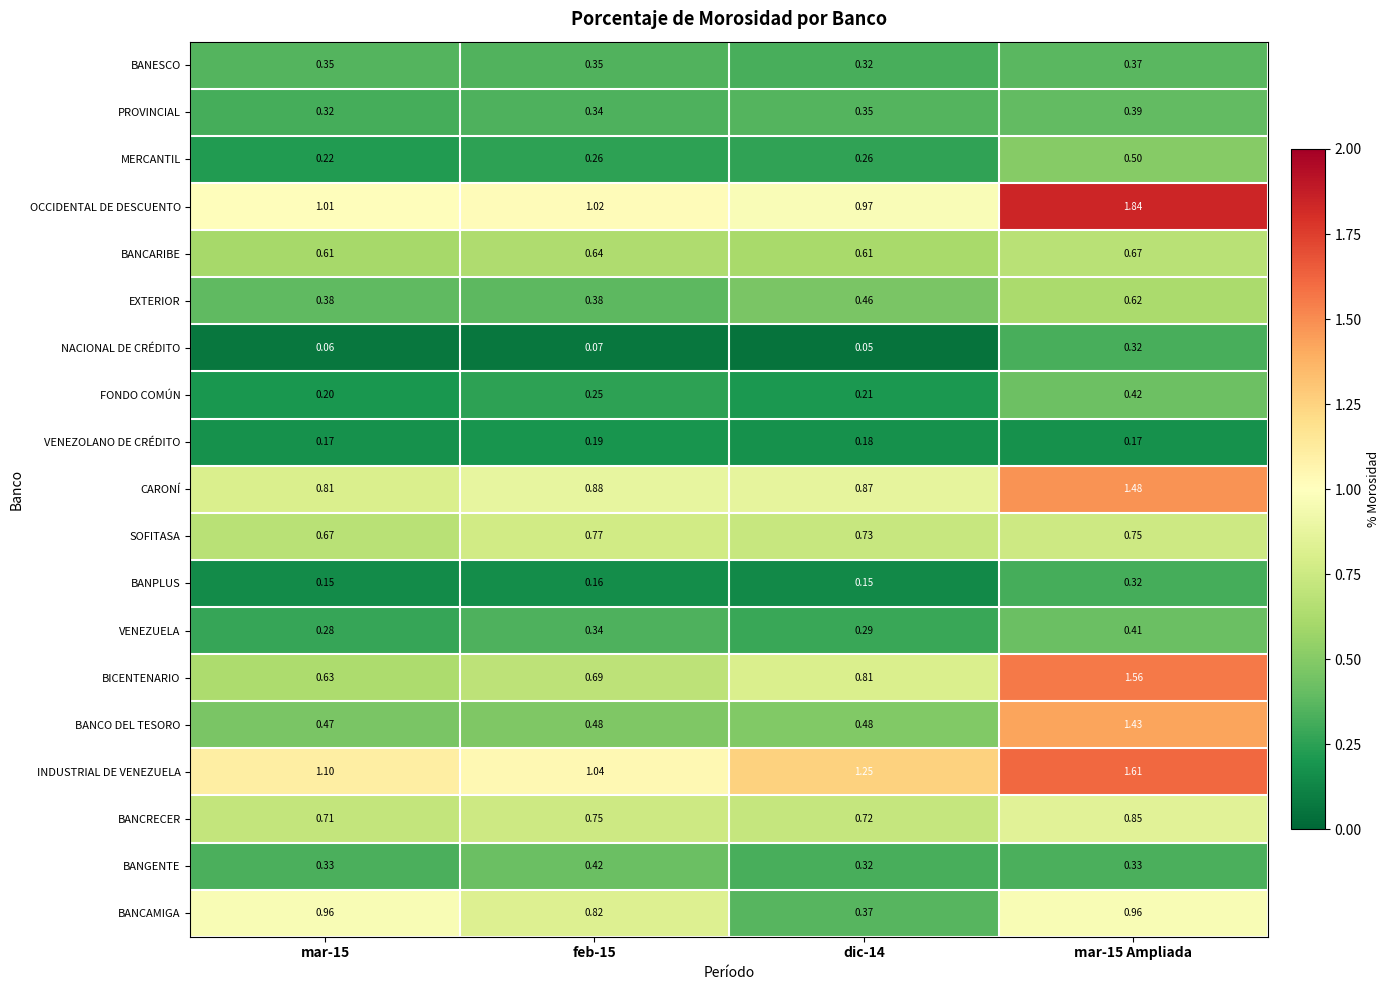

Which series has the largest range (max minus min)?

BANCO DEL TESORO